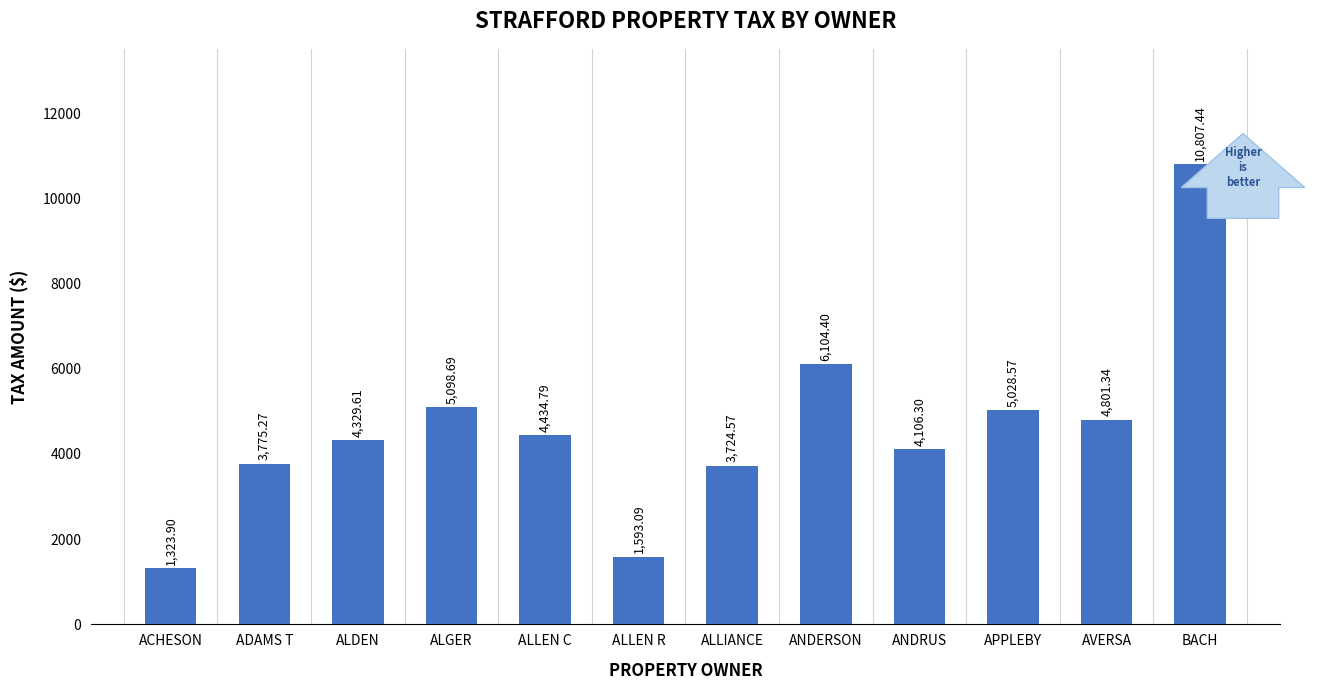

What is the label of the 6th bar from the left?

ALLEN R